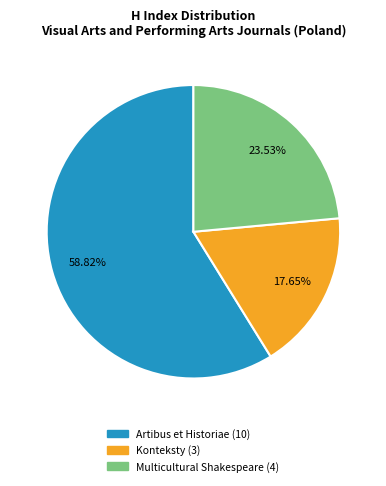

What percentage do Multicultural Shakespeare and Konteksty together represent?

41.2%